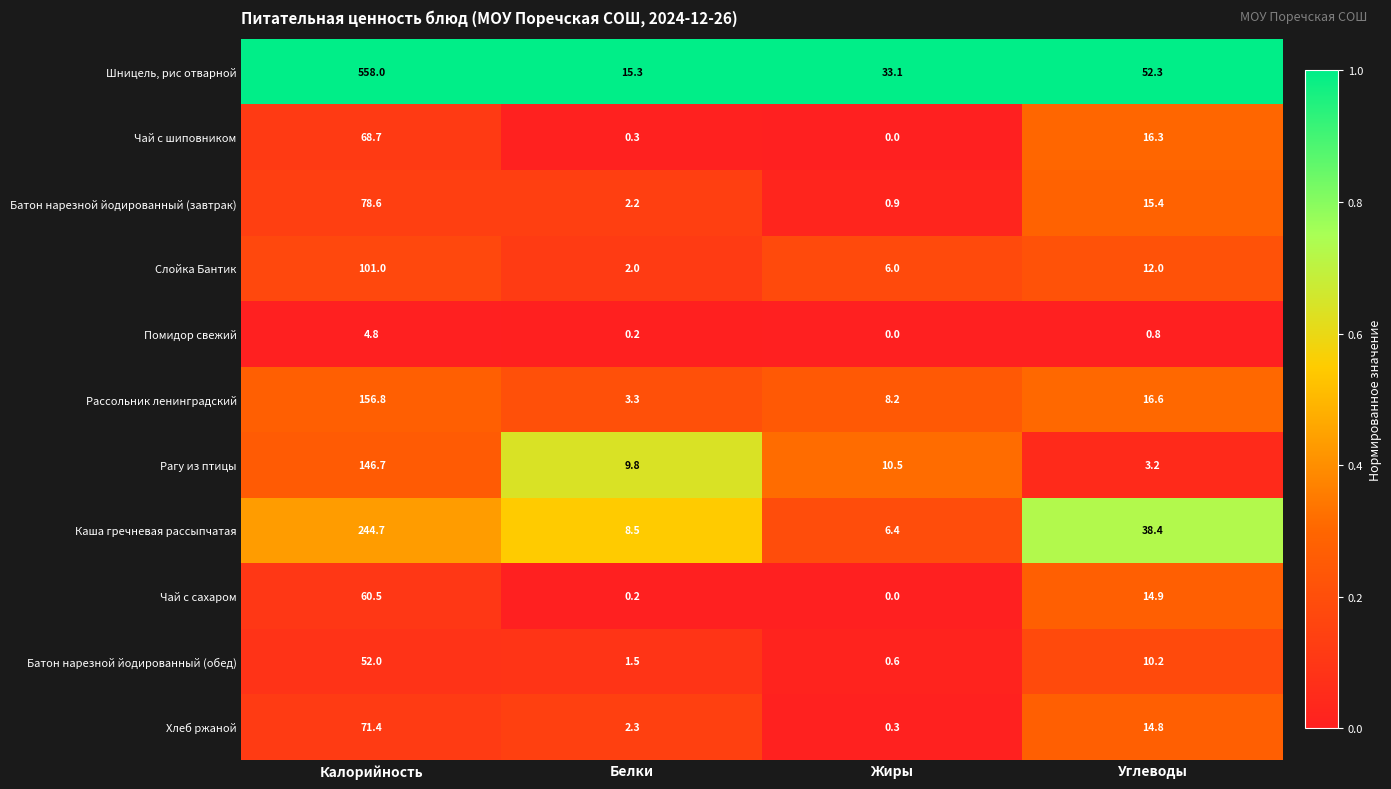

How many categories are shown in the chart?

4